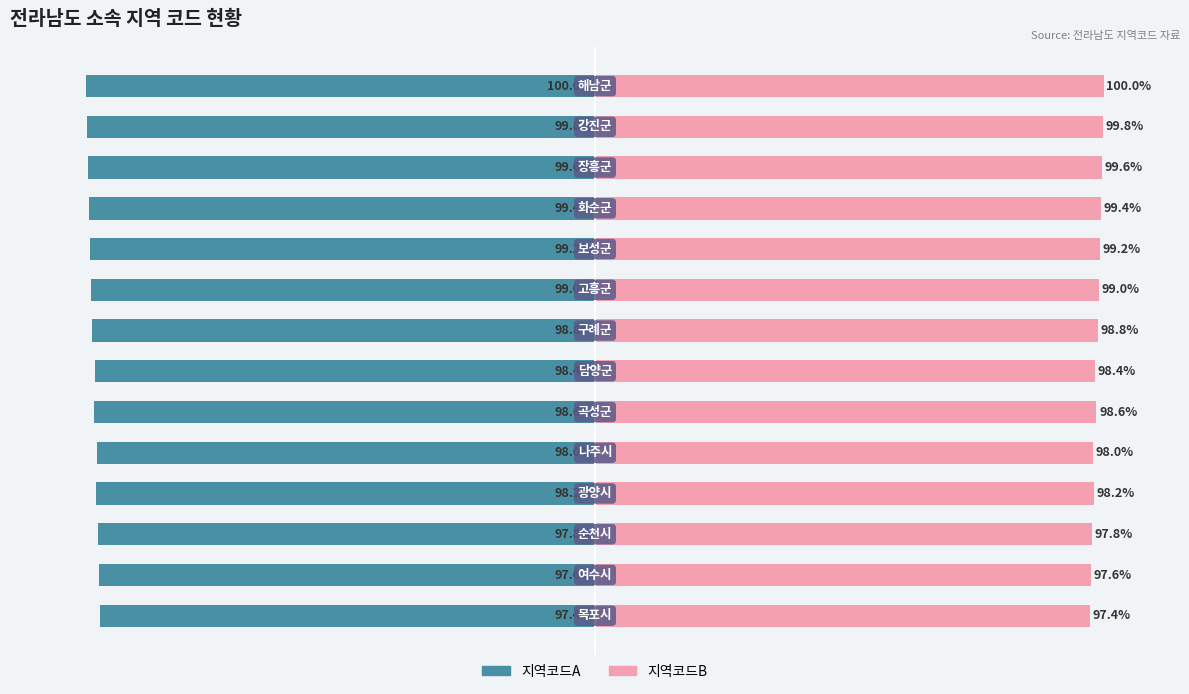

True or false: 지역코드B has a value of 57.9 at 150.

False